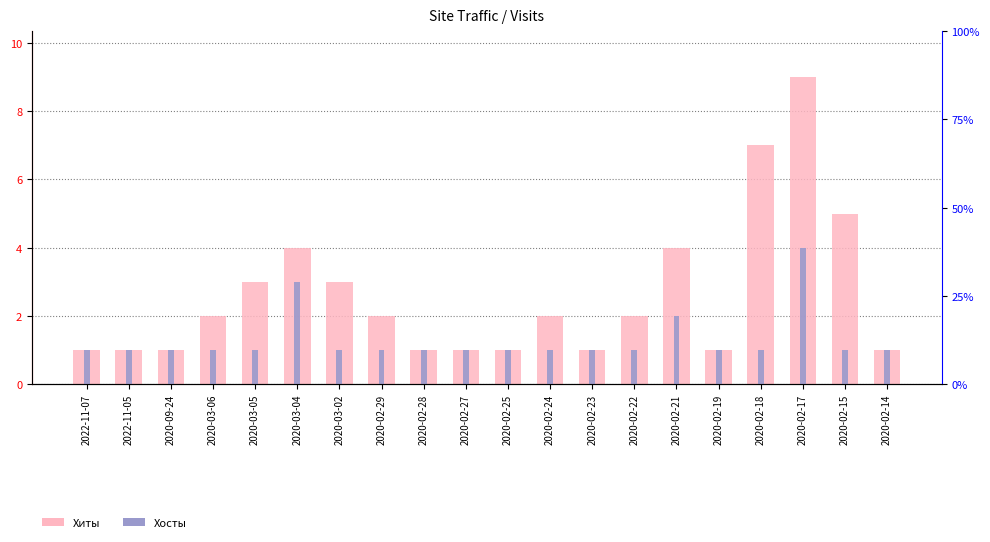

What position from the left is 2020-02-28?

9